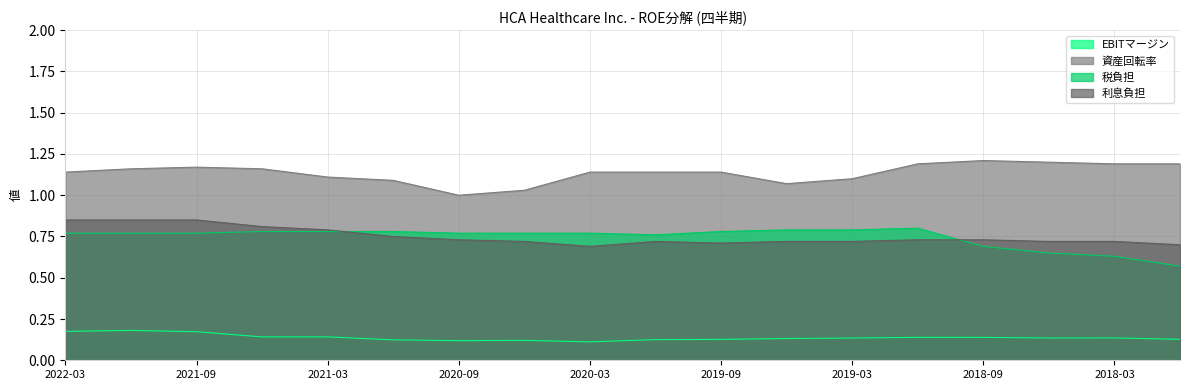

True or false: 税負担 and EBITマージン cross at least once.

False